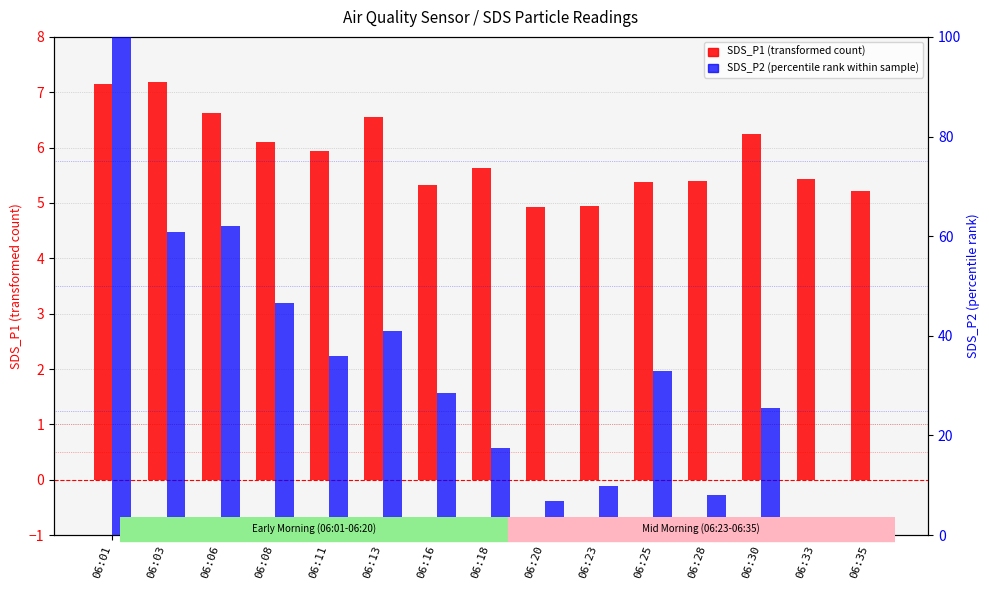

Which series changed the most between 06:06 and 06:08?

SDS_P2 (percentile rank within sample)